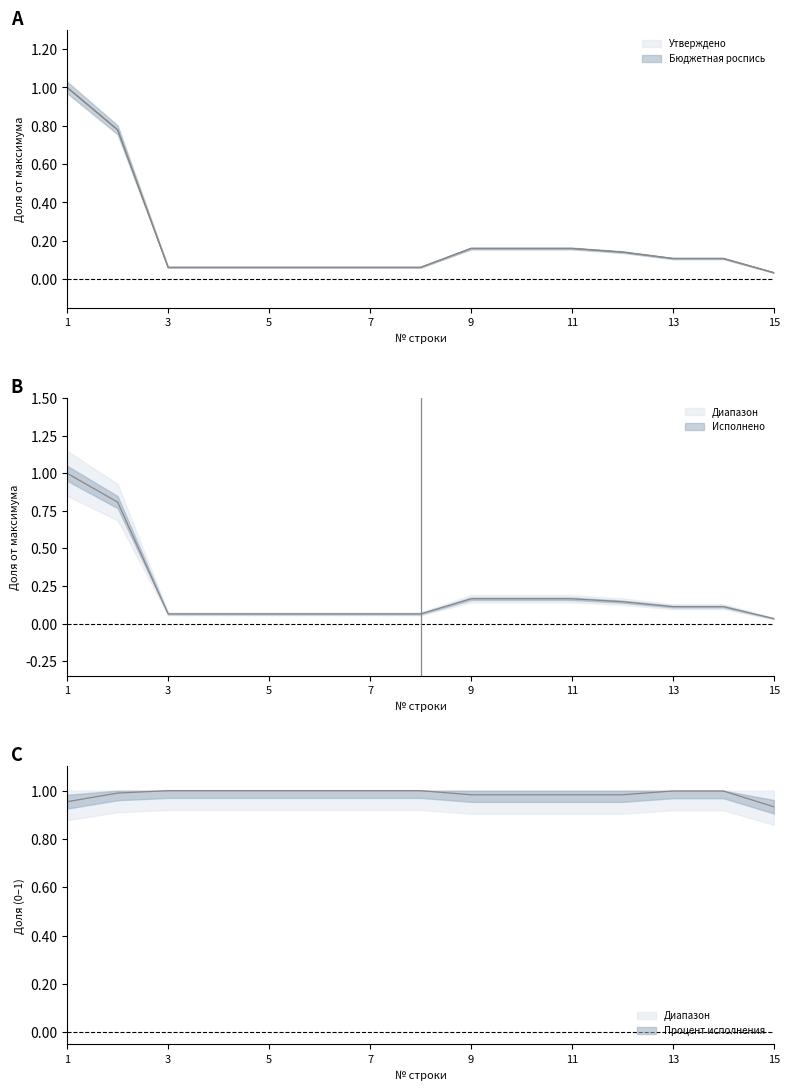

Is it true that Исполнено equals 0.2 at 10?

False